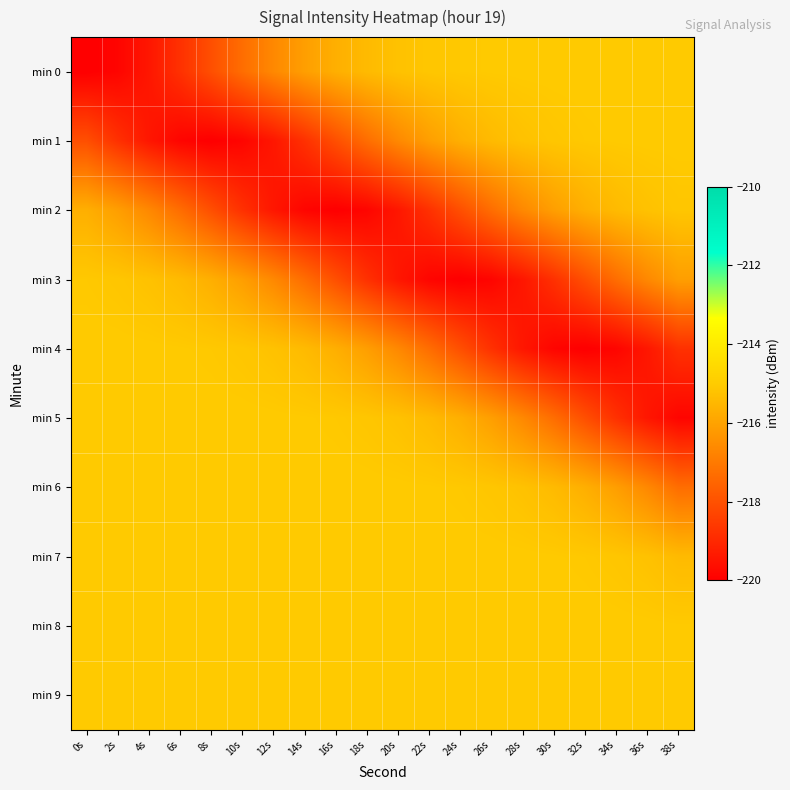

What is the greatest value displayed?

-215.0